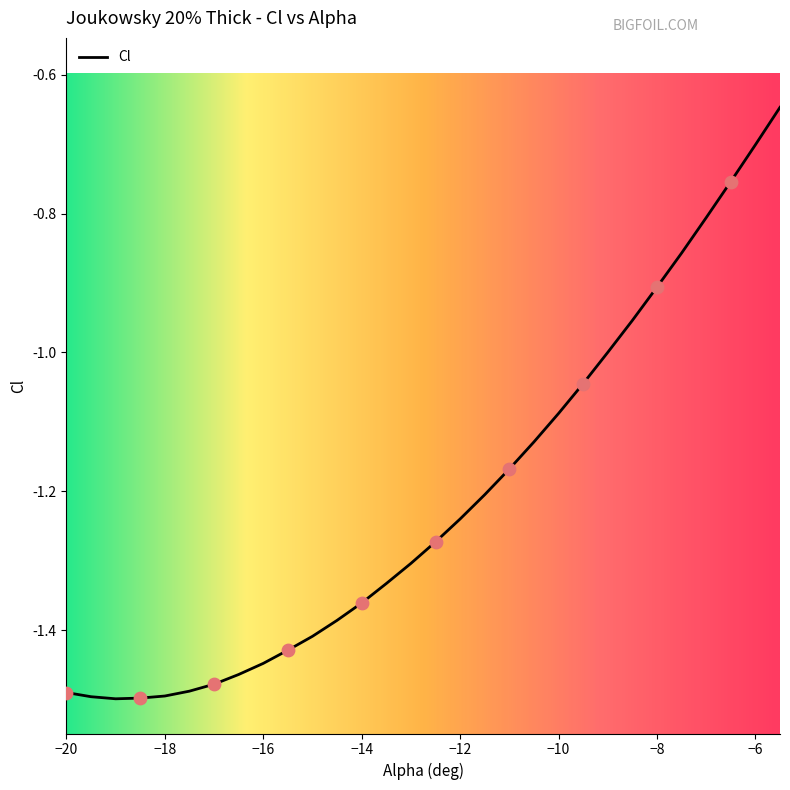

Between -8.5 and -17, which is larger?

-8.5